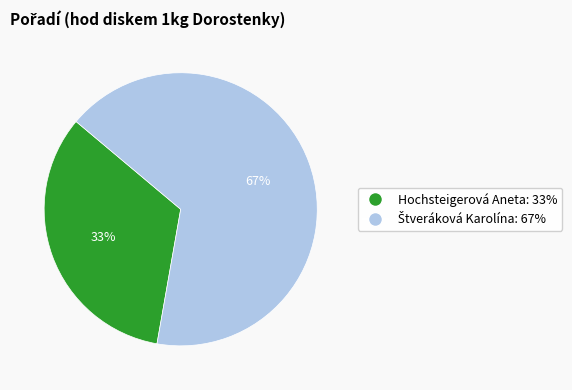

The Hochsteigerová Aneta slice represents 24% of the pie. True or false?

False